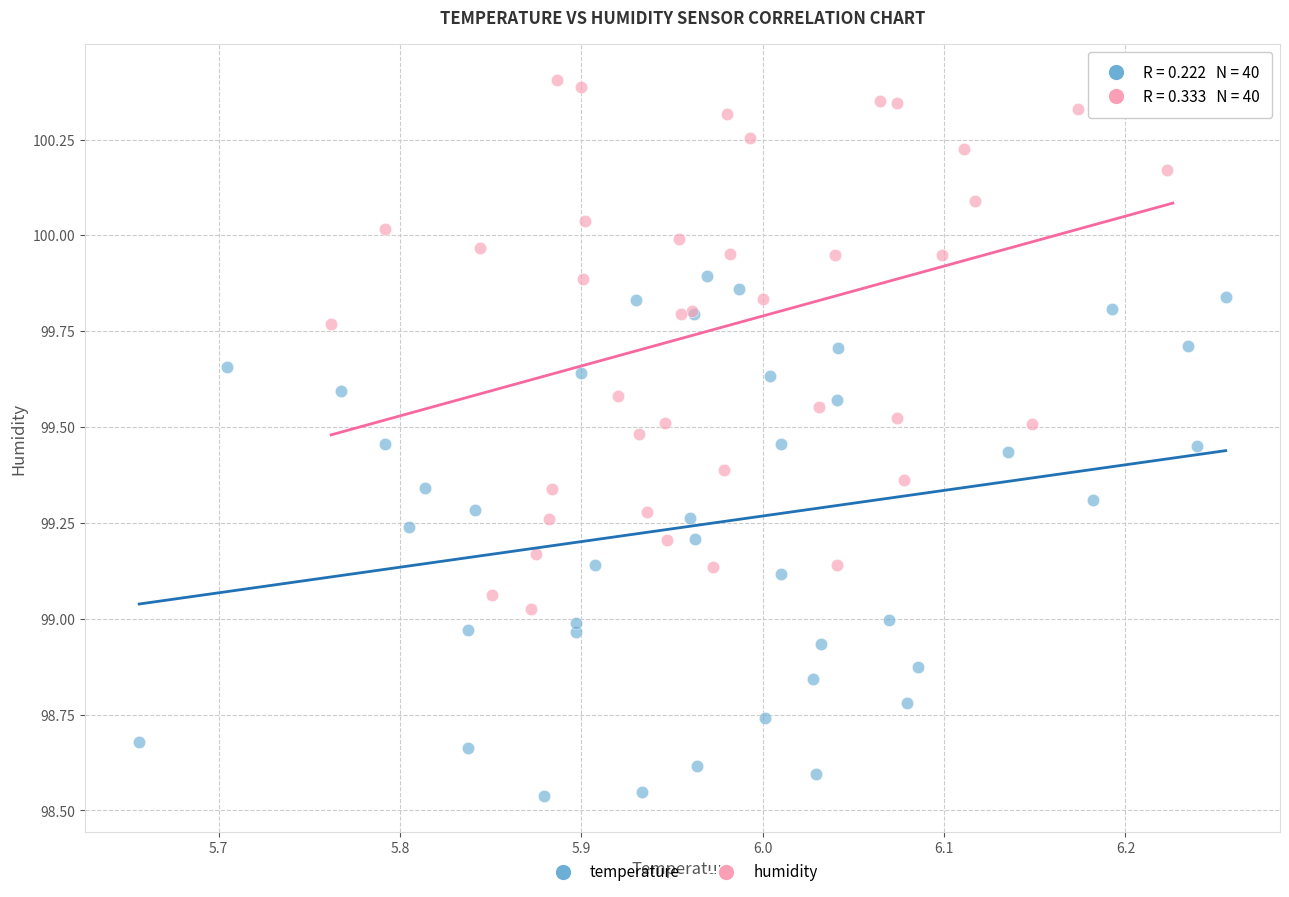

Which series contains the lowest Y value?

temperature